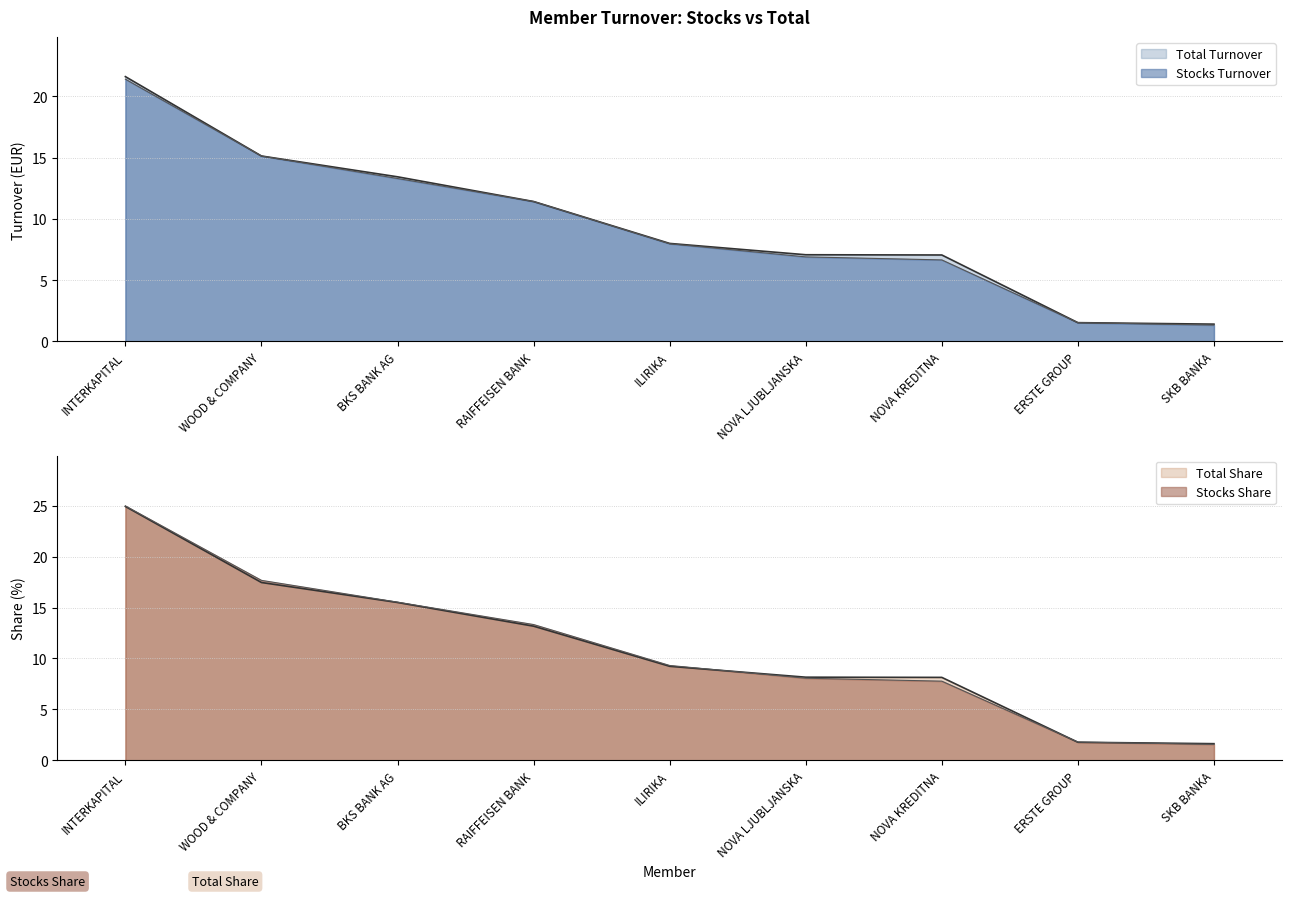

The Total Turnover series shows 7.1 at NOVA LJUBLJANSKA. True or false?

True